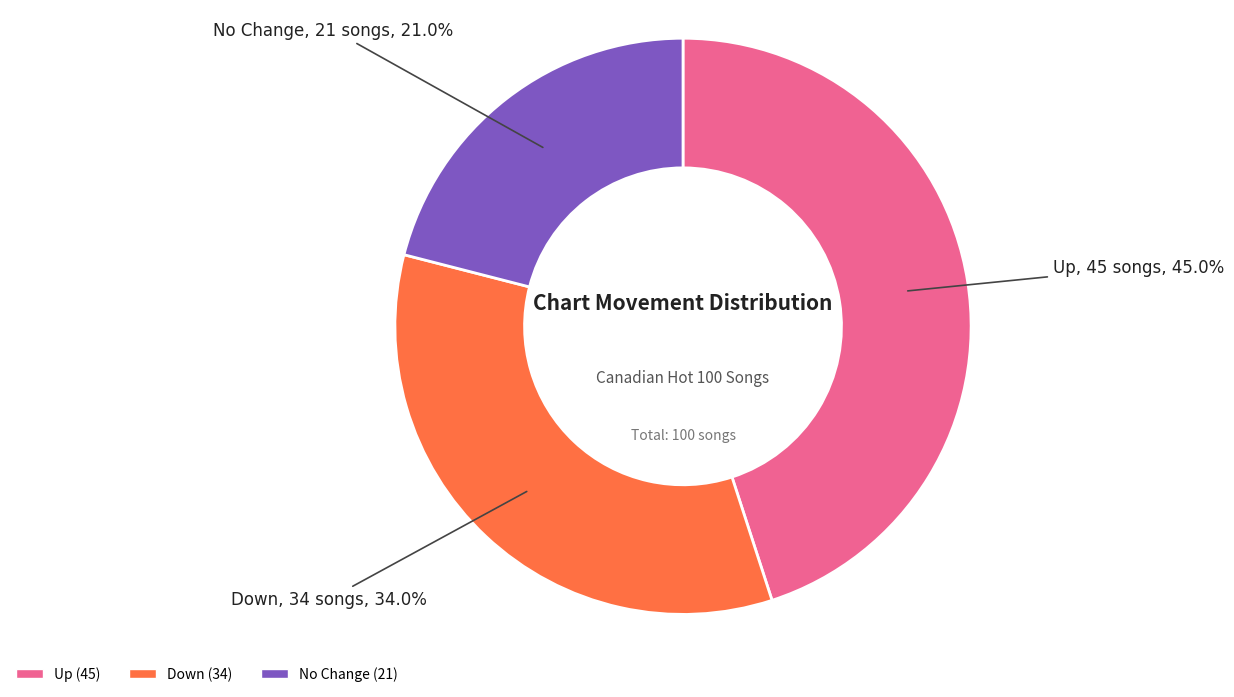

Does any single category account for the majority?

No